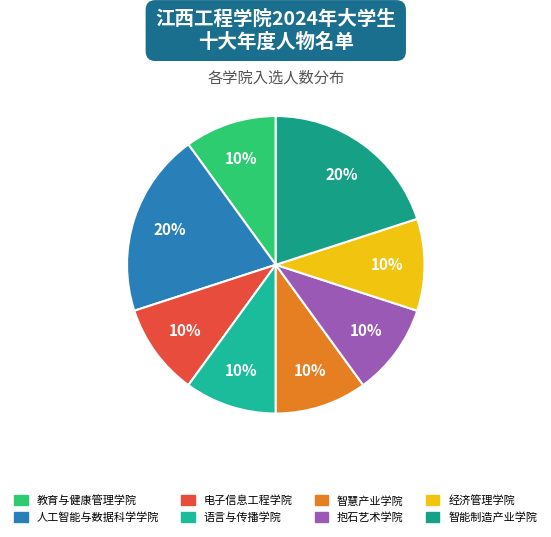

Approximately how many times larger is the value at 经济管理学院 compared to 教育与健康管理学院?

1.0